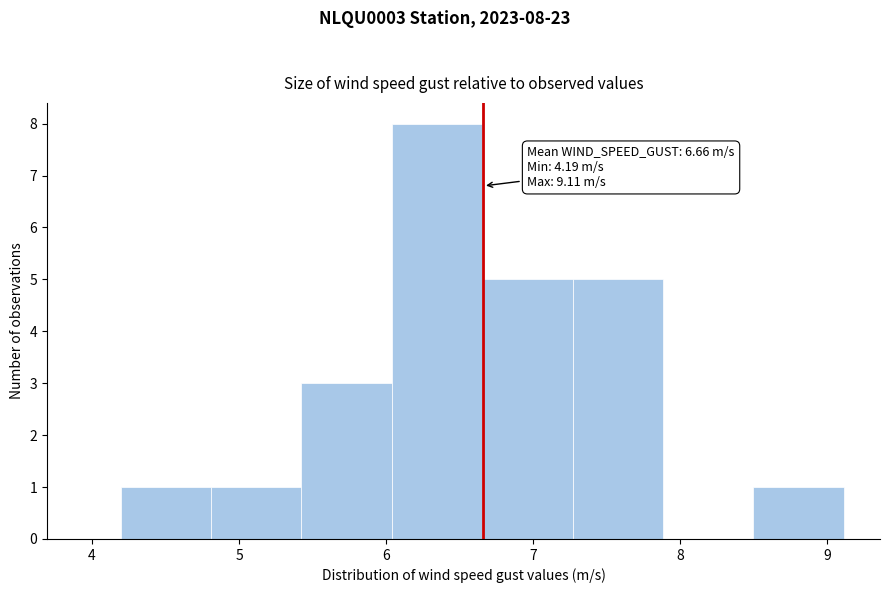

Which range on the x-axis has the tallest bar?

6.0 to 6.7